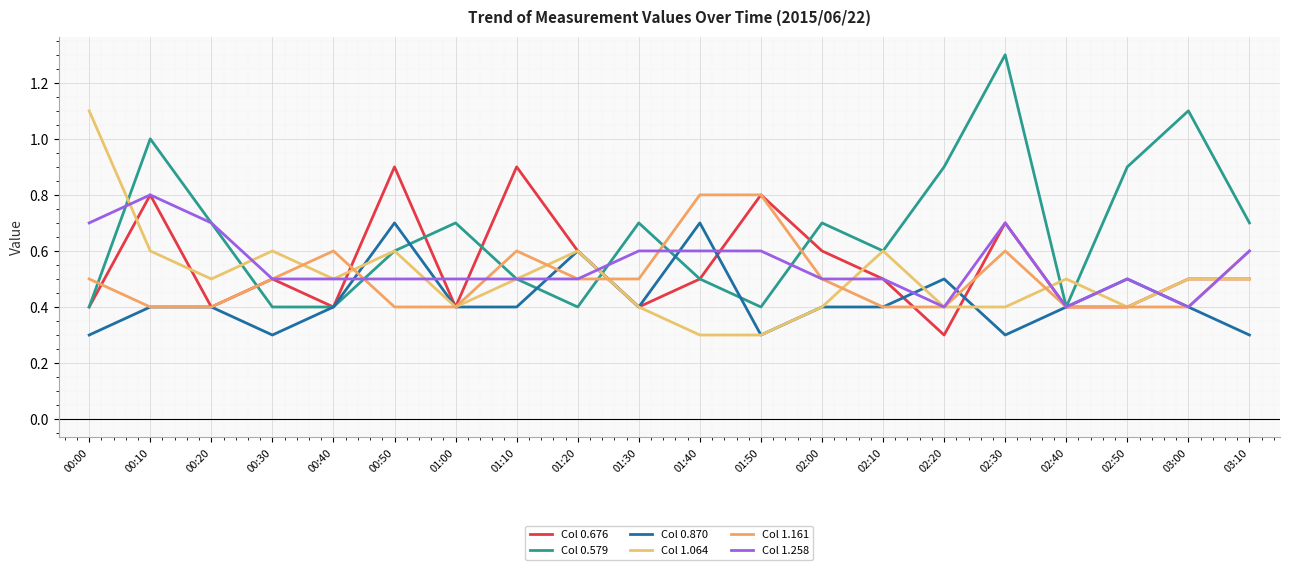

The Col 0.579 series shows 0.2 at 01:20. True or false?

False